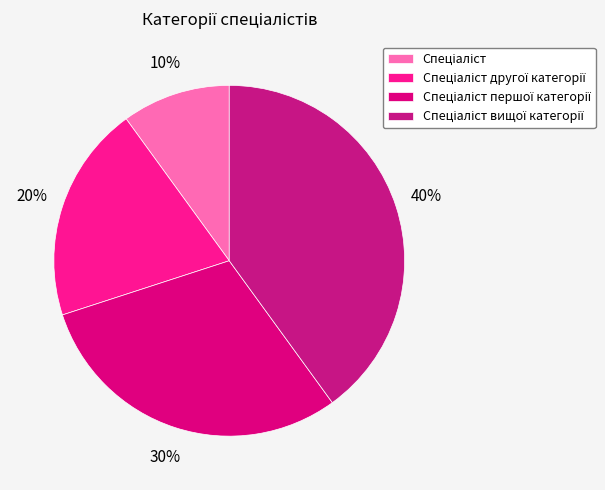

How many segments does this pie chart have?

4